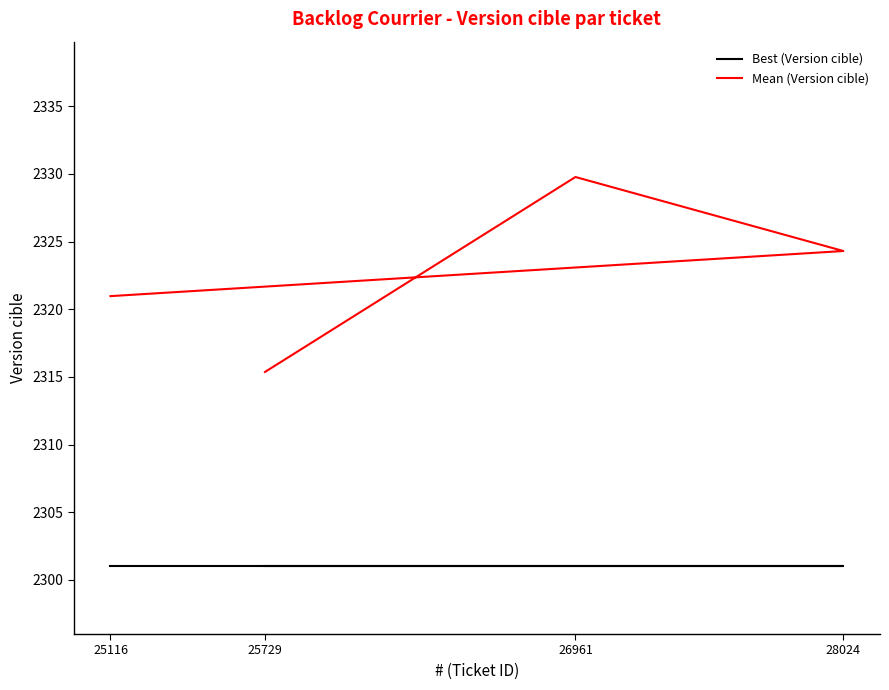

What is the difference between the maximum and minimum values in the Mean (Version cible) series?

14.4